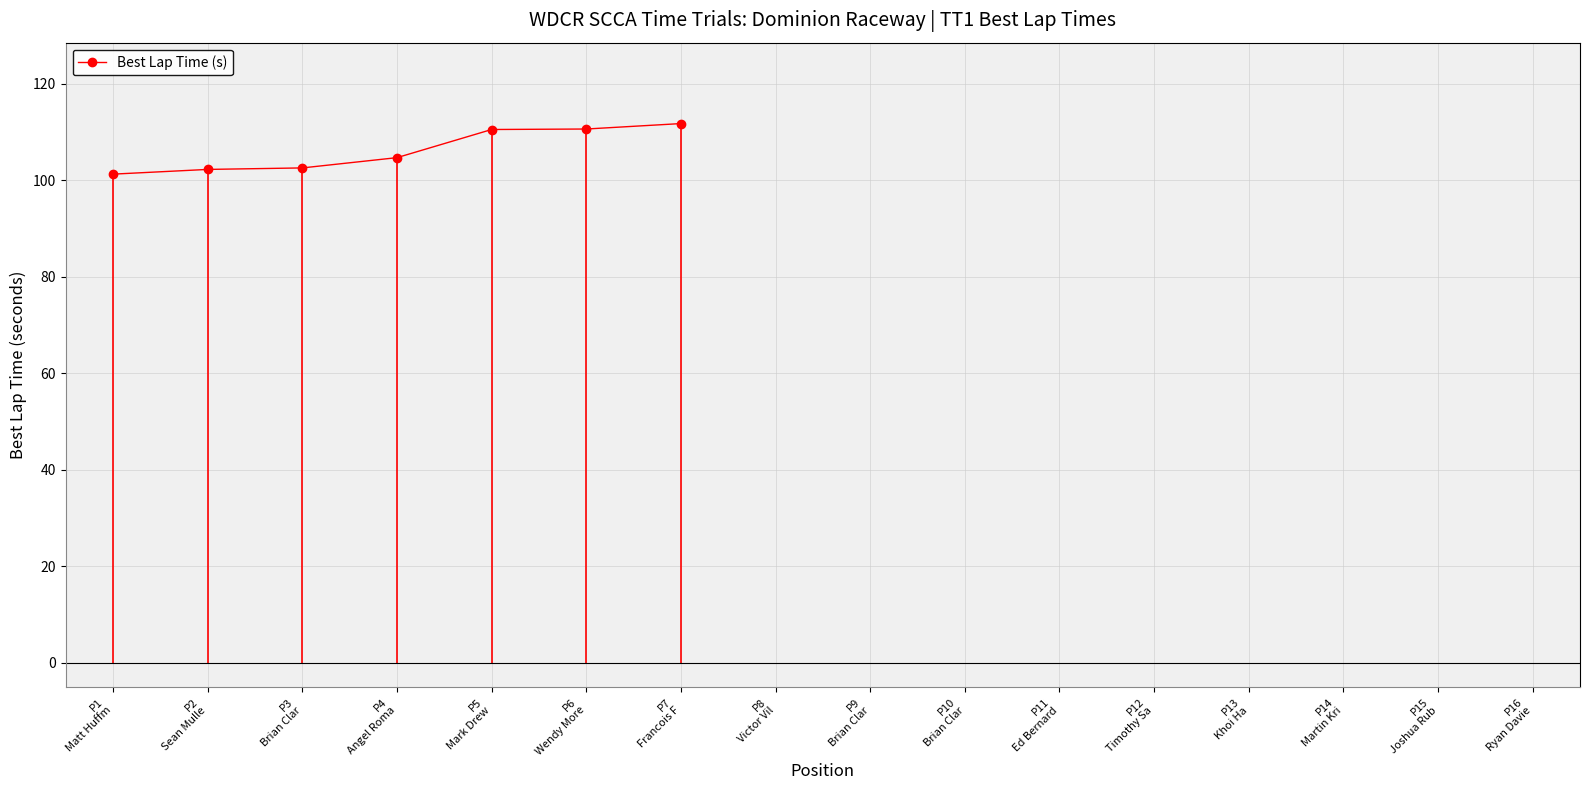

What is the ratio of the value at P2
Sean Mulle to the value at P4
Angel Roma?

1.0